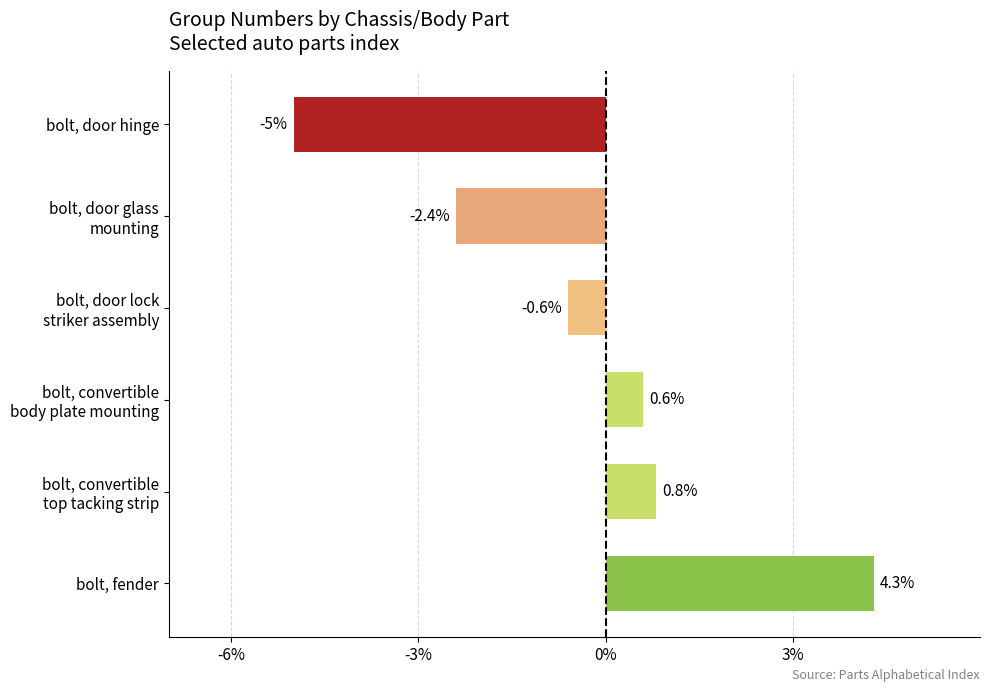

List the labels in order of value, smallest first.

bolt, door hinge, bolt, door glass
mounting, bolt, door lock
striker assembly, bolt, convertible
body plate mounting, bolt, convertible
top tacking strip, bolt, fender